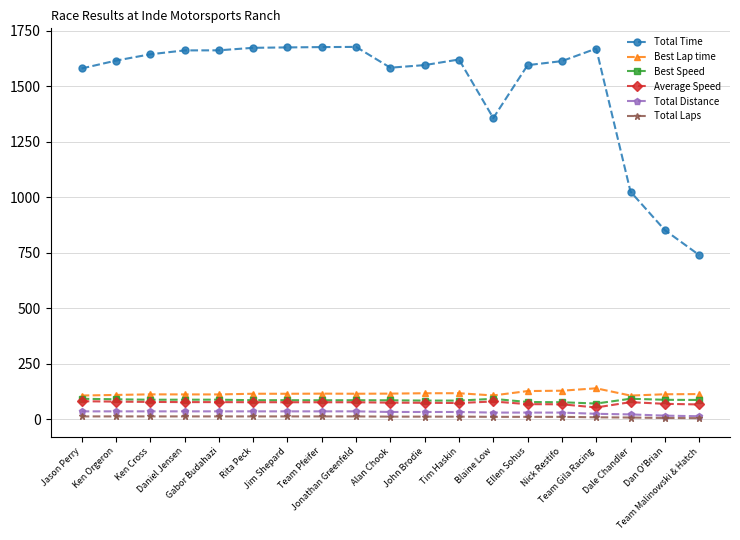

How many values in the Best Lap time series exceed 115?

10